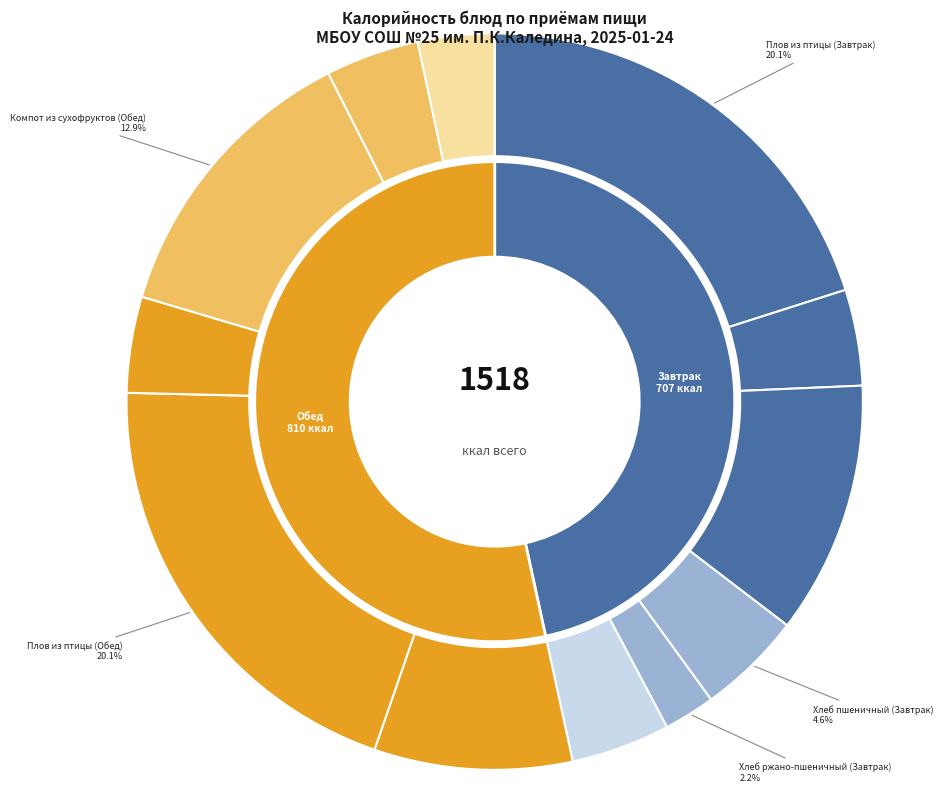

Which category has the biggest portion of the pie?

Плов из птицы (Завтрак)